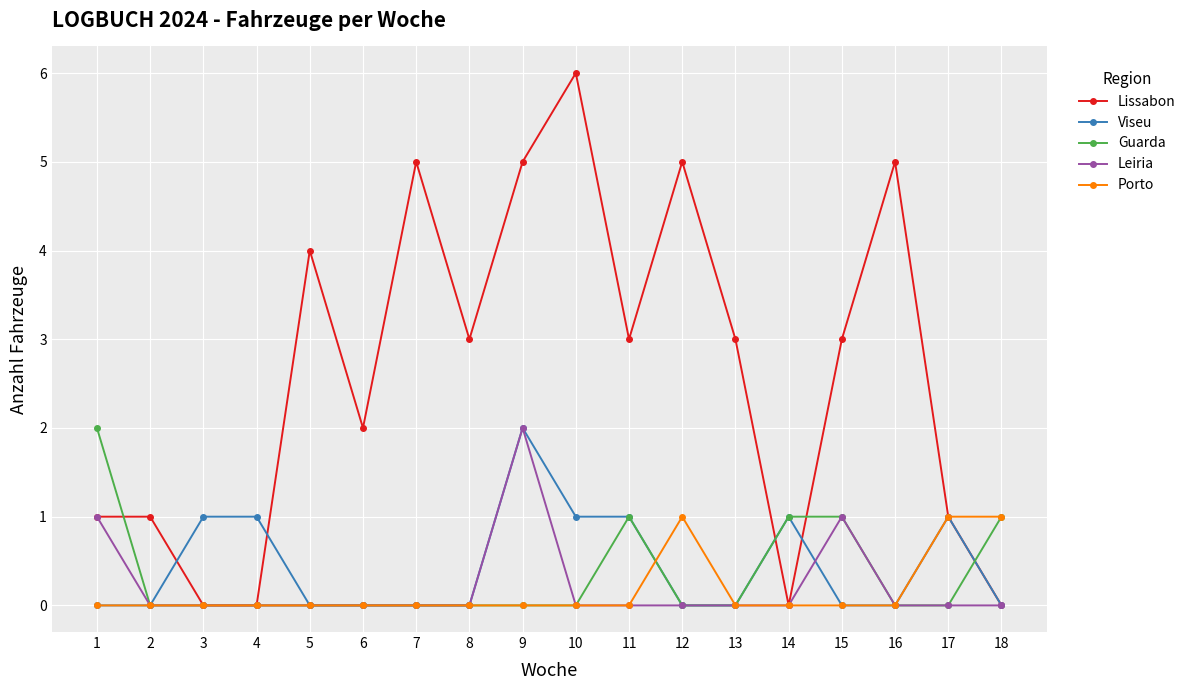

True or false: Leiria has more than 1 points higher than both neighbors.

True